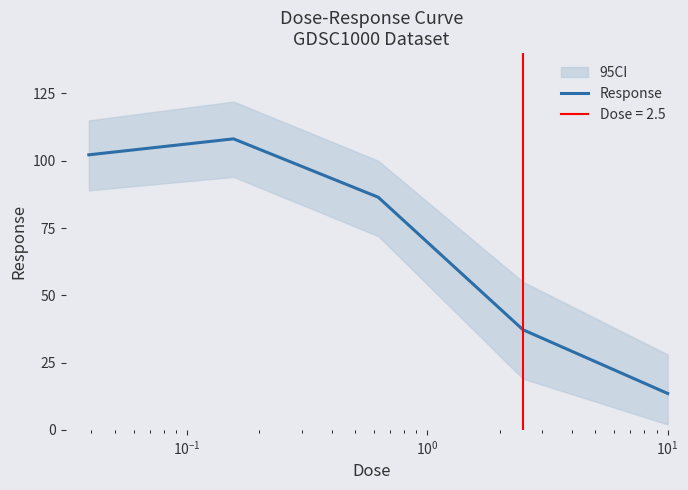

What is the minimum value shown in the chart?

13.5